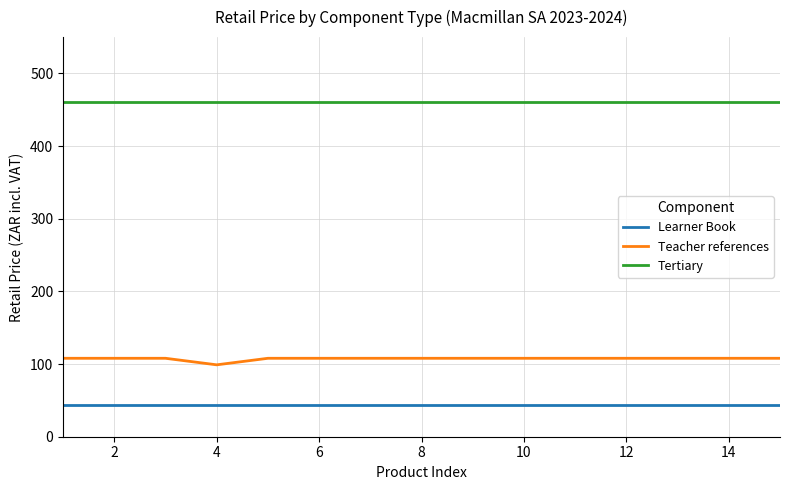

How many distinct data groups are displayed?

3